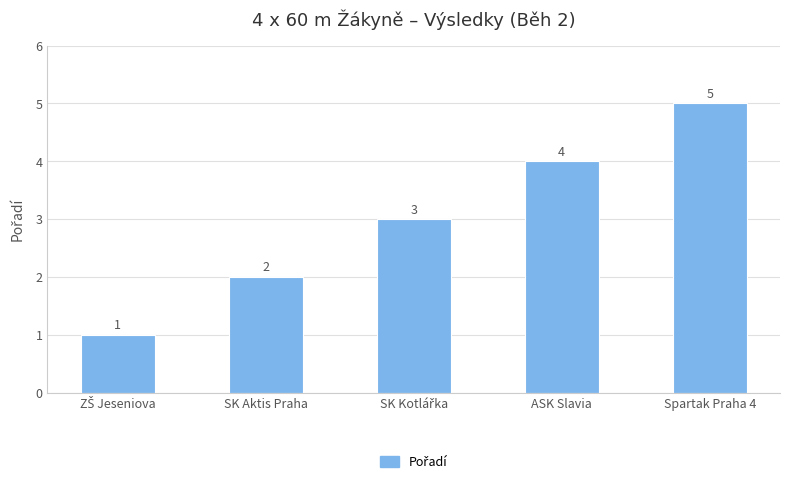

The value at ASK Slavia is 4. True or false?

True